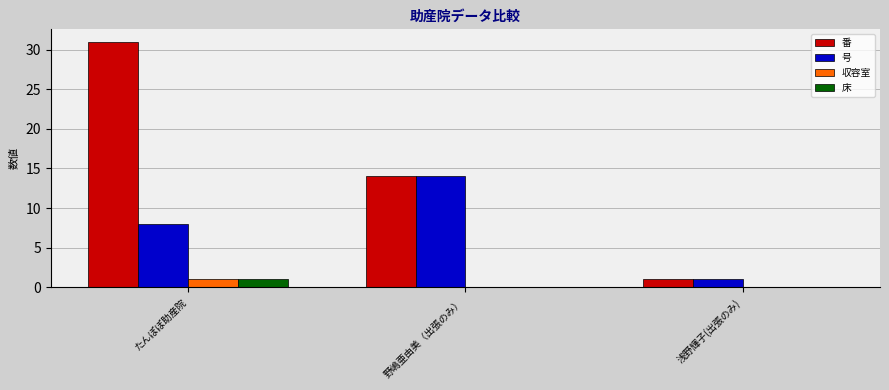

What is the sum of the 番 values at 浅野輝子(出張のみ) and 野嶋亜由美（出張のみ）?

15